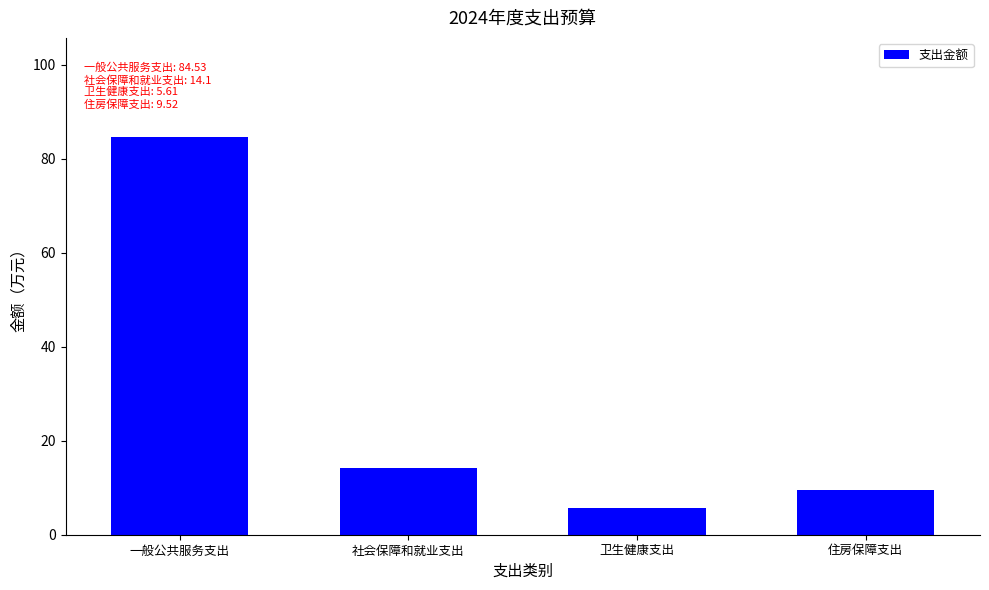

Reading left to right, list all the values displayed in this chart.

84.5	14.1	5.6	9.5